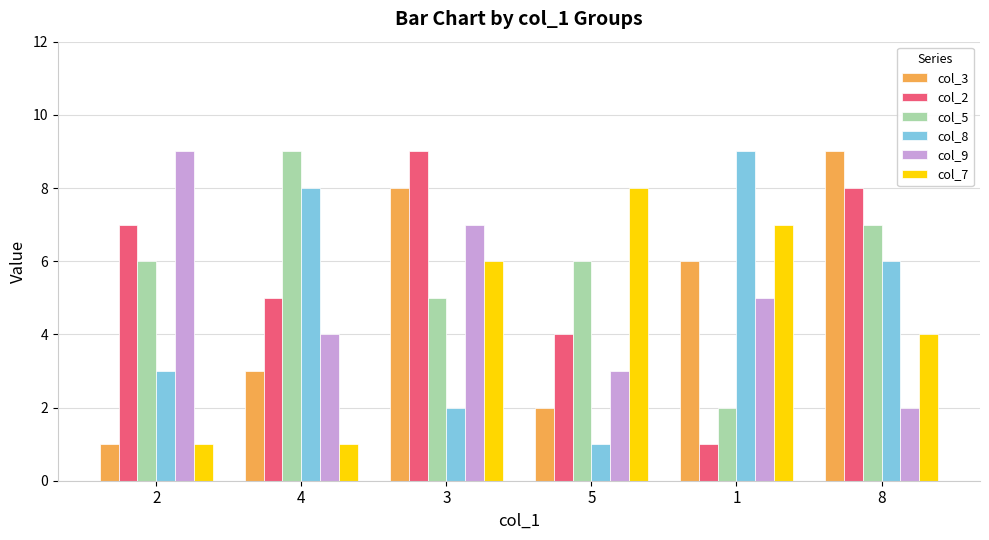

What is the maximum value for col_5?

9